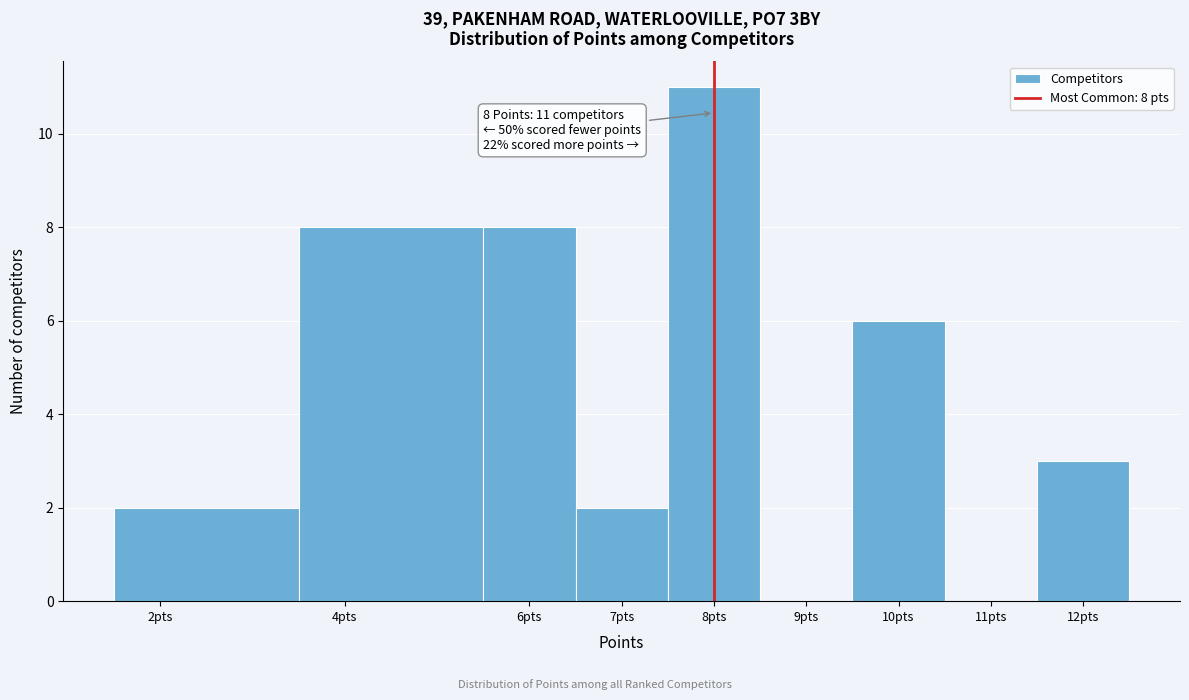

Over which range of the x-axis is the bar tallest?

7.5 to 8.5